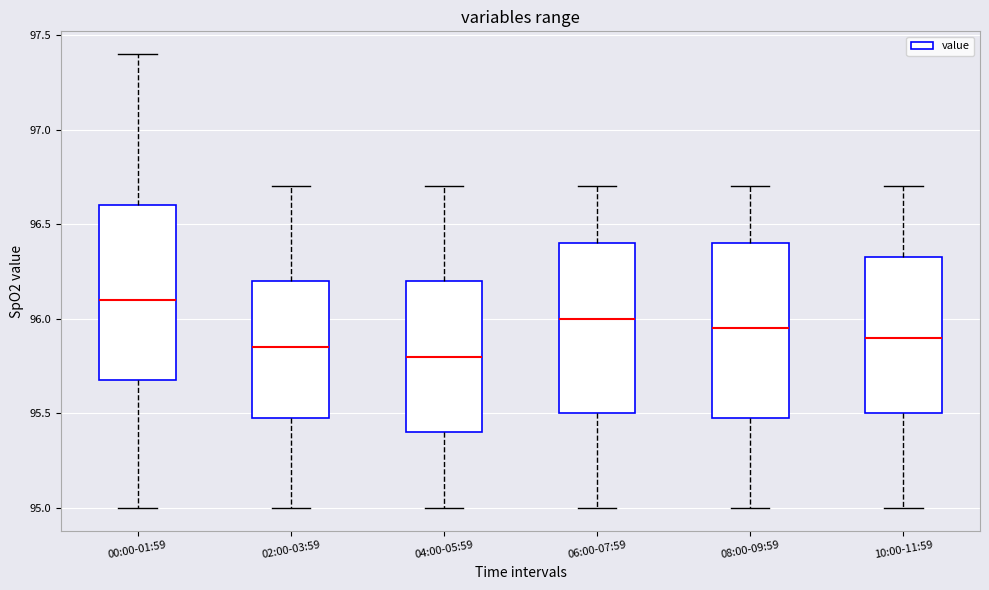

Where is the lower edge of the box for 06:00-07:59 on the y-axis? The values are not printed on the chart, so give them approximately, as read against the axis.

95.50